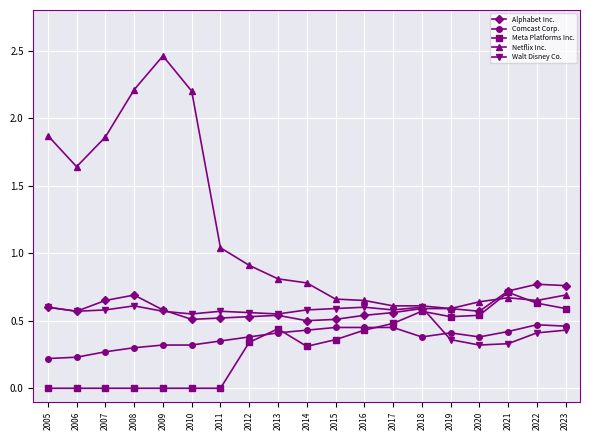

What is the sum of all Alphabet Inc. values?

11.3